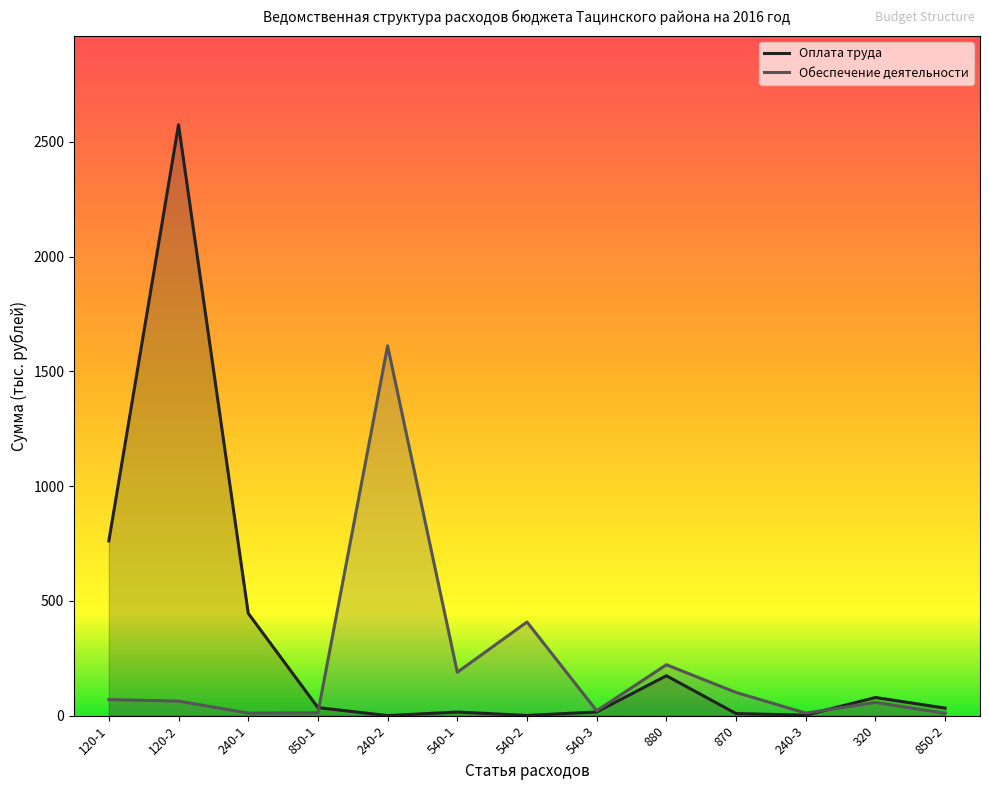

What is the sum of the Оплата труда values at 240-2 and 880?

174.0